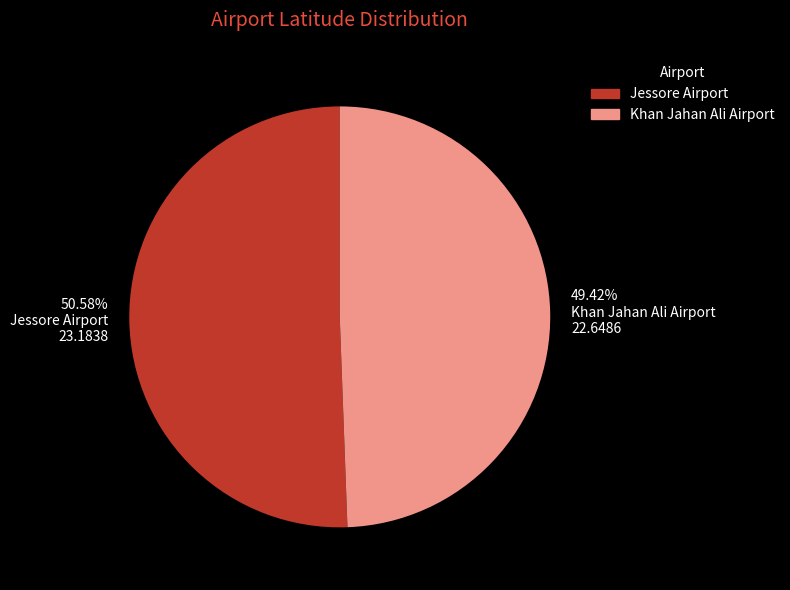

Do Jessore Airport and Khan Jahan Ali Airport together represent more than half of the pie?

Yes